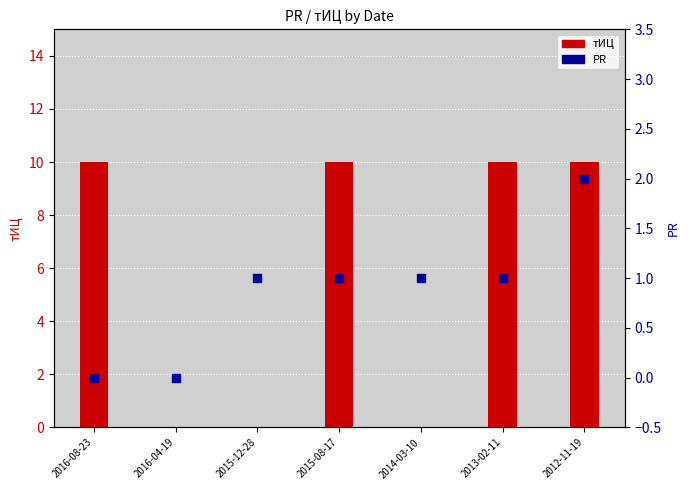

Which series reaches the maximum Y coordinate?

тИЦ